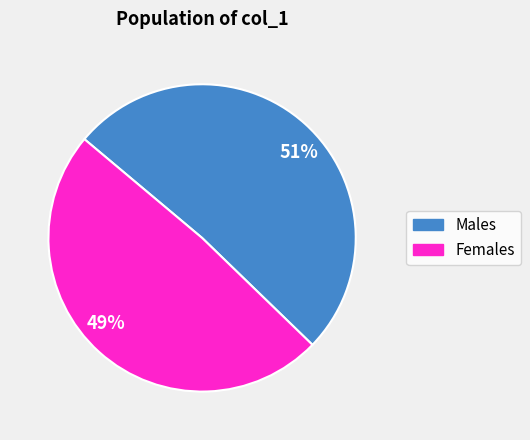

Do 49% and 51% together represent more than half of the pie?

Yes